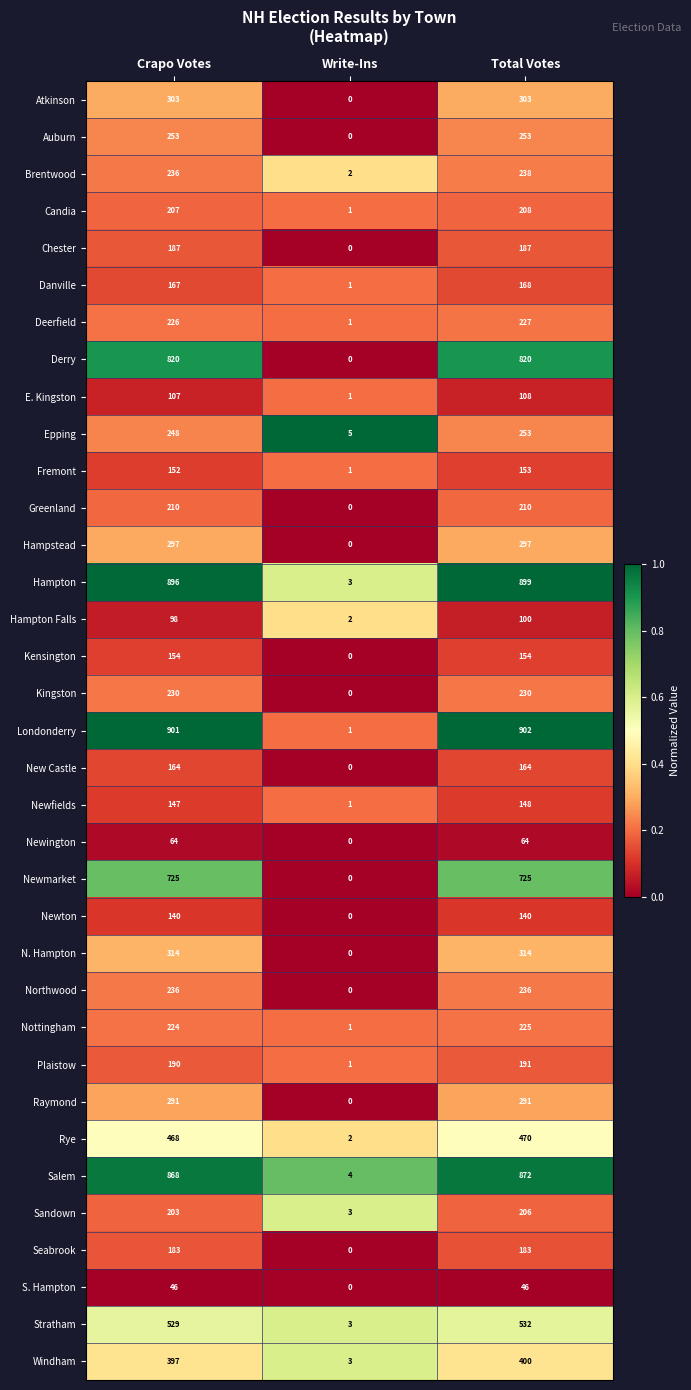

The value of Rye at Total Votes is 470. True or false?

True